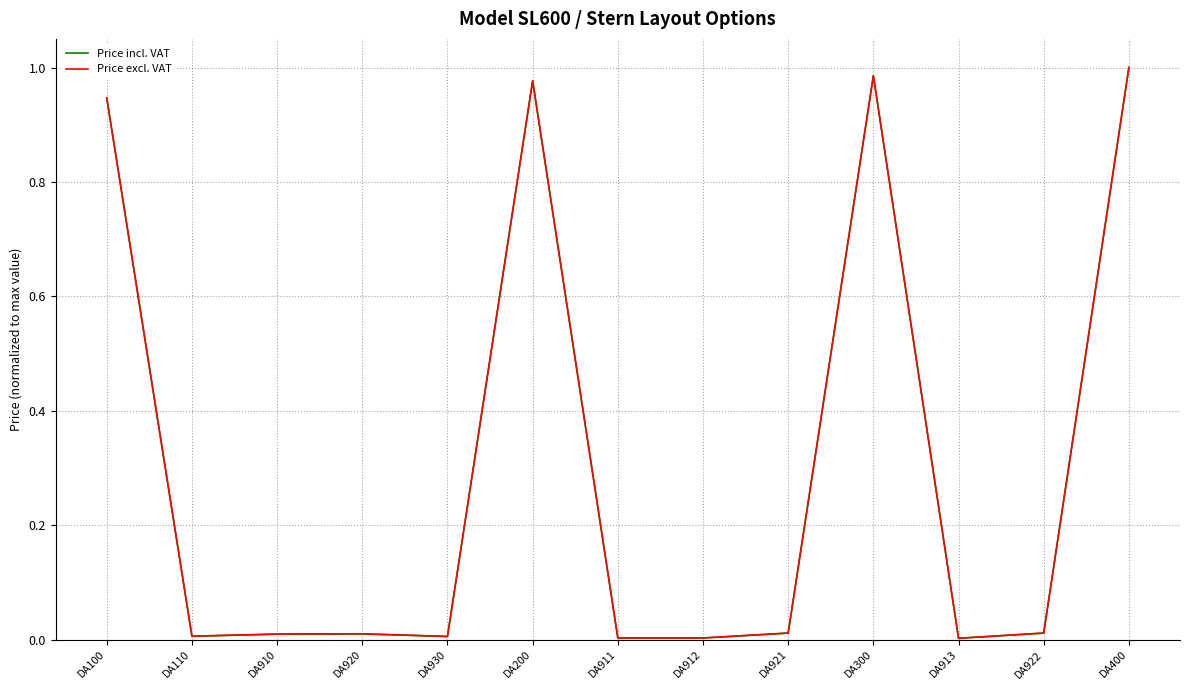

In Price incl. VAT, how many points are higher than both neighbors (excluding endpoints)?

3